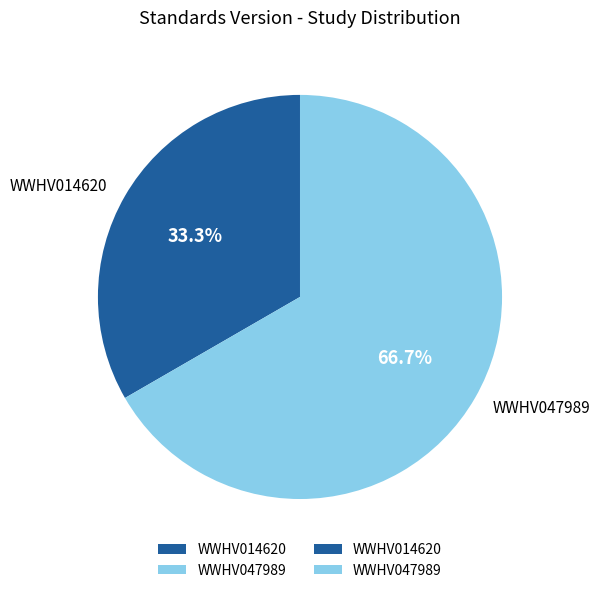

Which slice is the largest?

WWHV047989